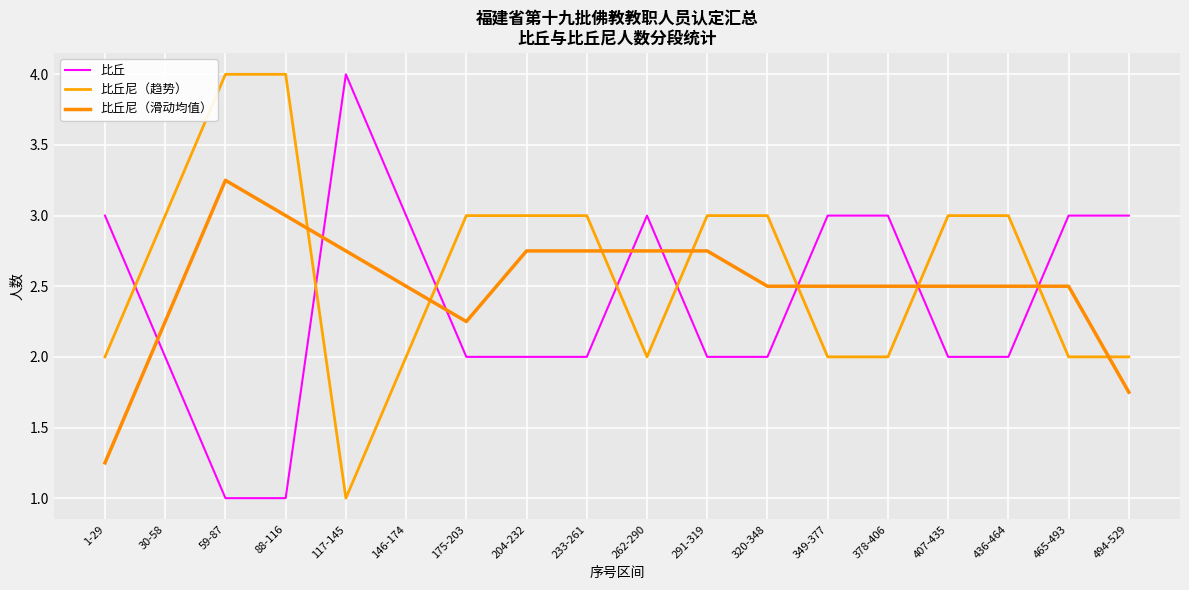

What is the difference between the highest and lowest values at 291-319?

1.0